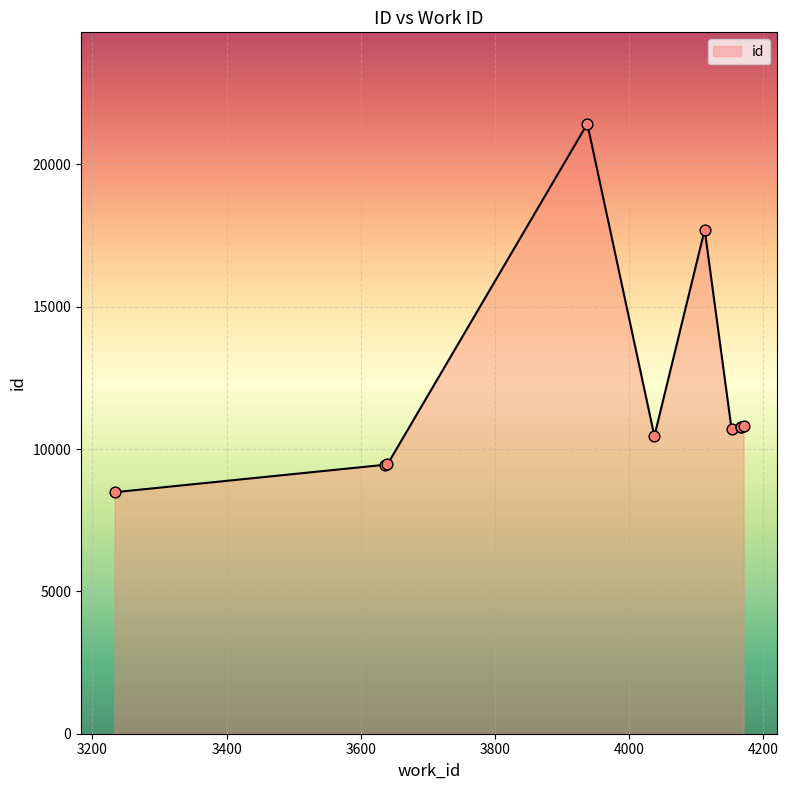

Between 4167 and 4171, which is larger?

4171